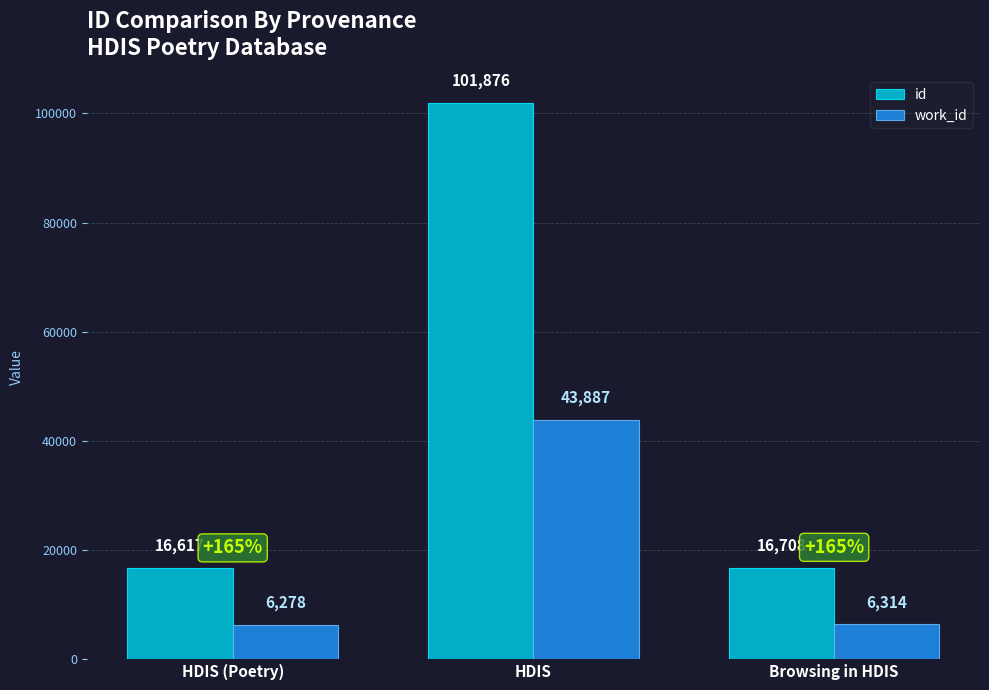

What is the sum of the id values at Browsing in HDIS and HDIS (Poetry)?

33325